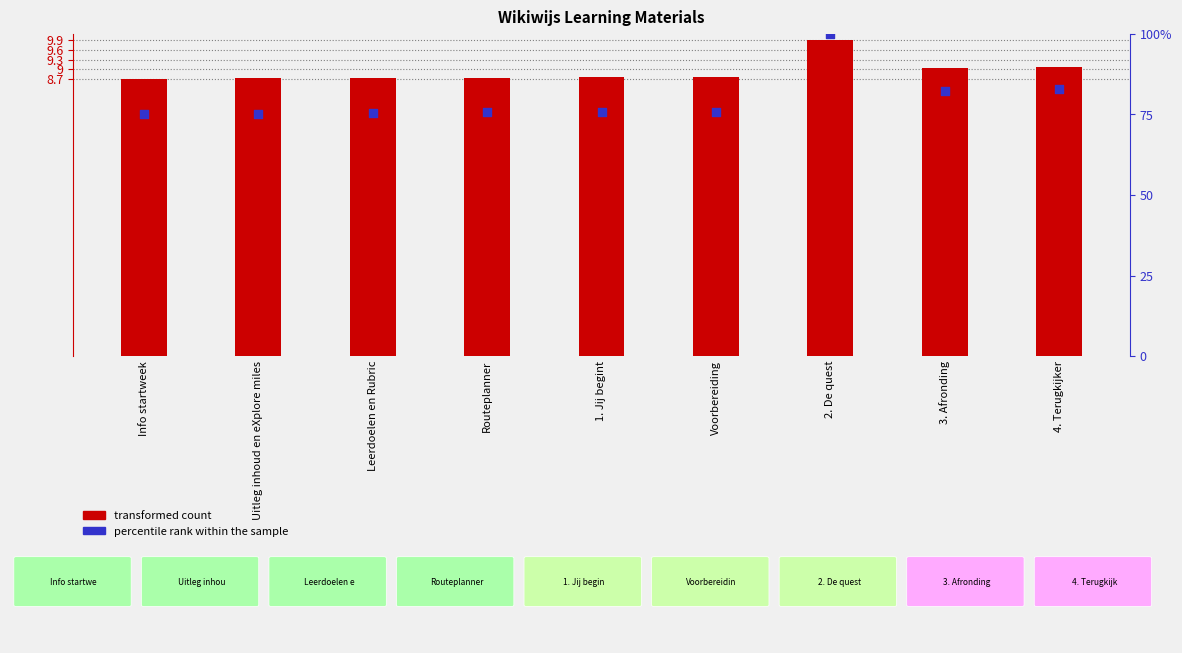

Which series has the widest spread of Y values?

percentile rank within the sample